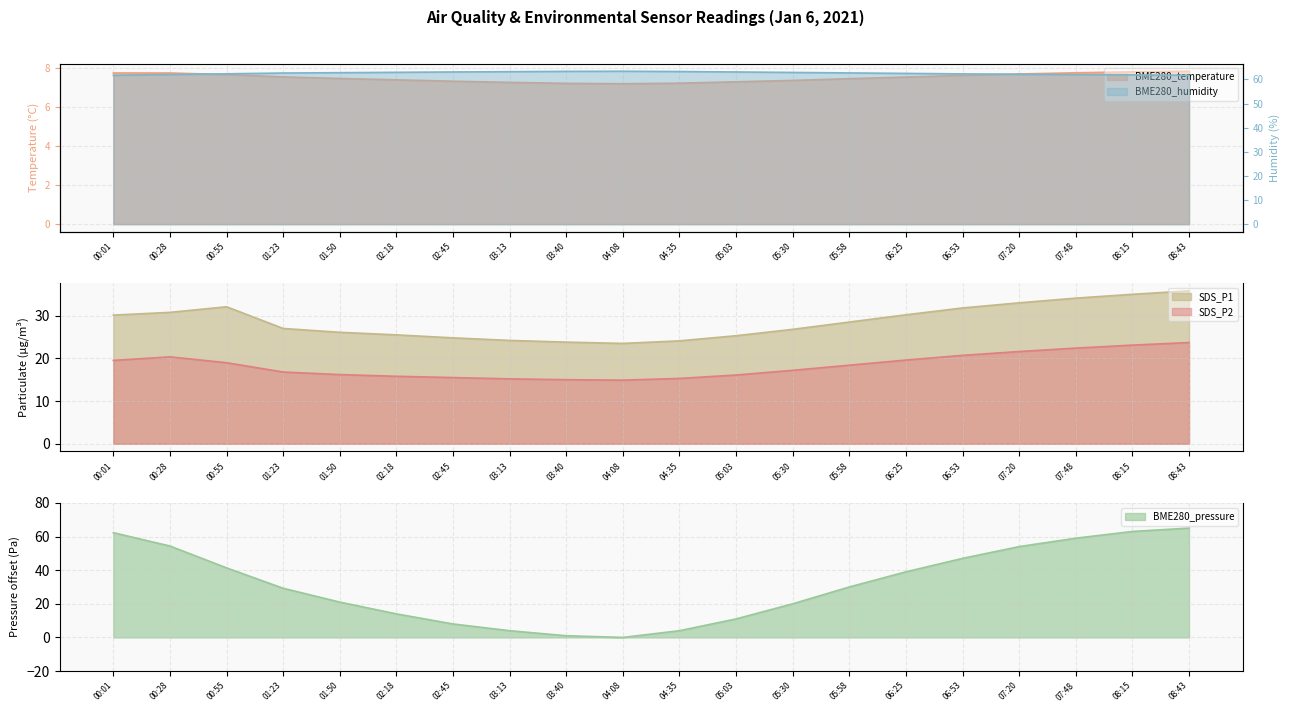

What is the label of the 3rd point from the left?

00:55